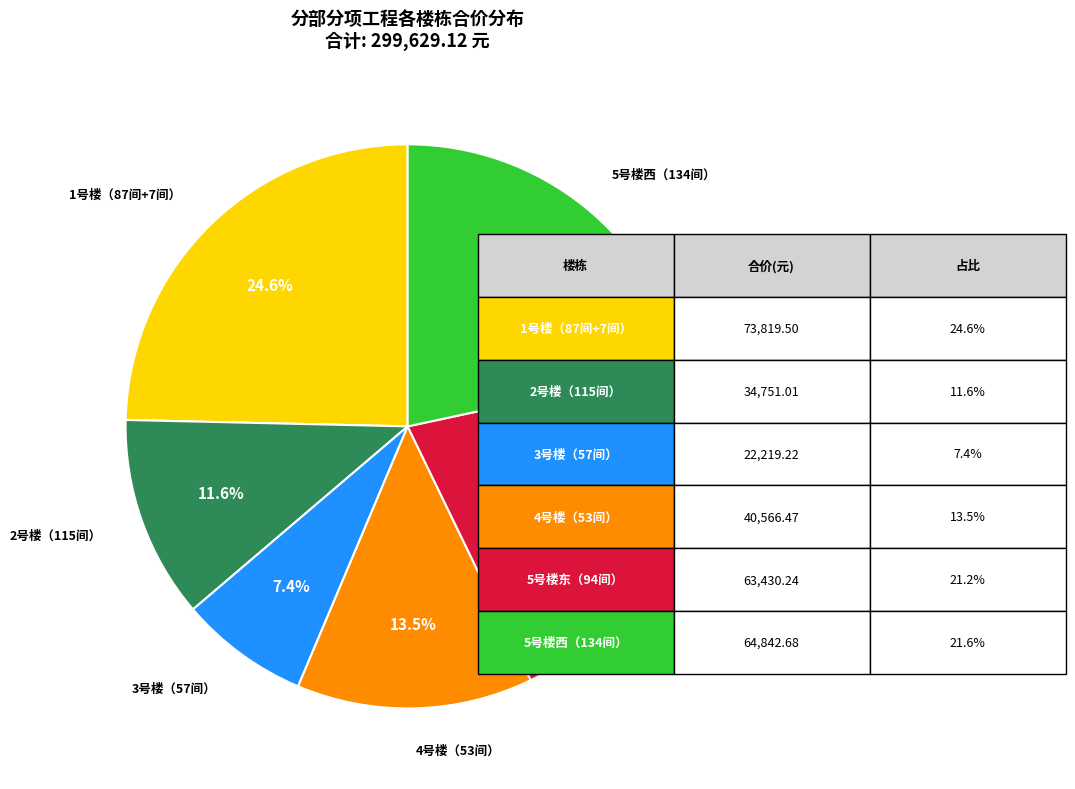

Does any single category account for the majority?

No